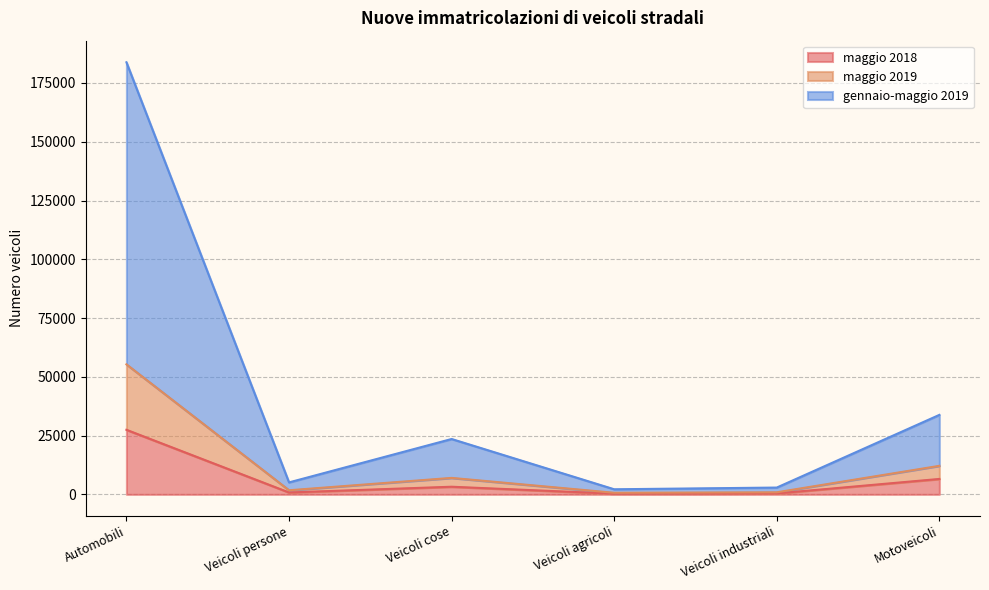

At which category is the sum across all series the highest?

Automobili